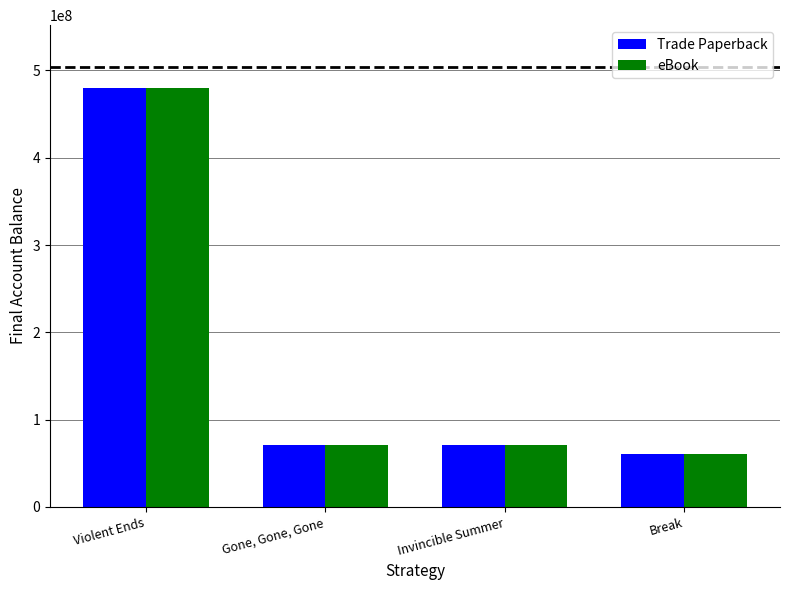

At which category is the sum across all series the highest?

Violent Ends